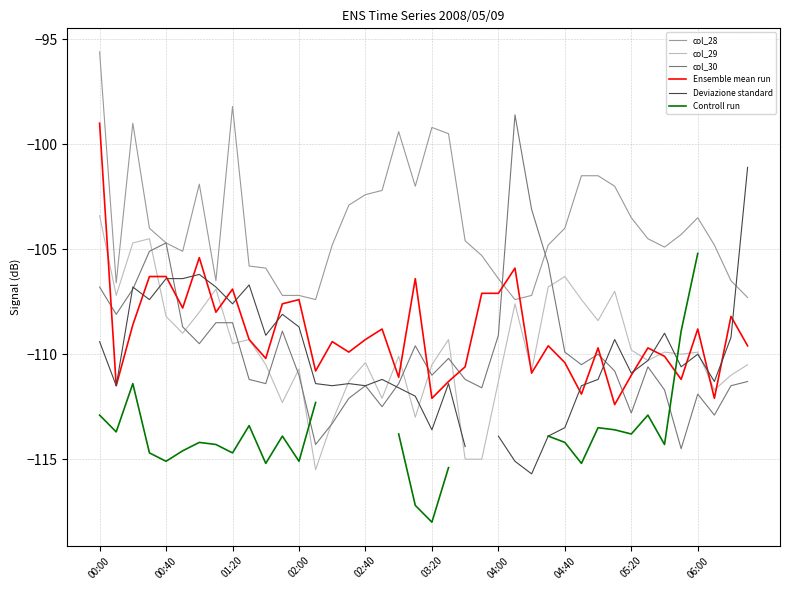

How many times do col_29 and Ensemble mean run cross each other?

14